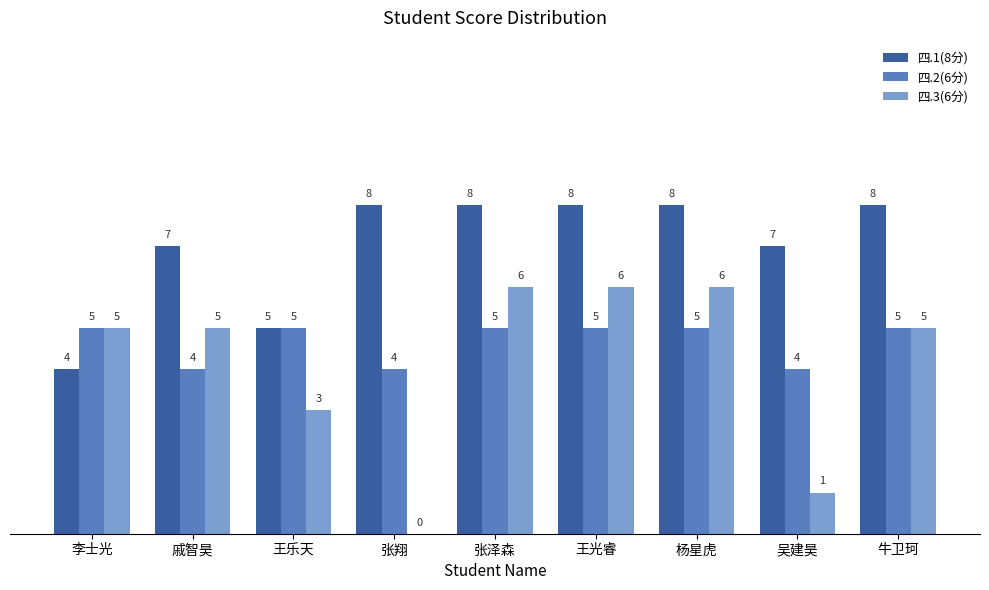

Count the 四.1(8分) values in the range 7 to 8.

7